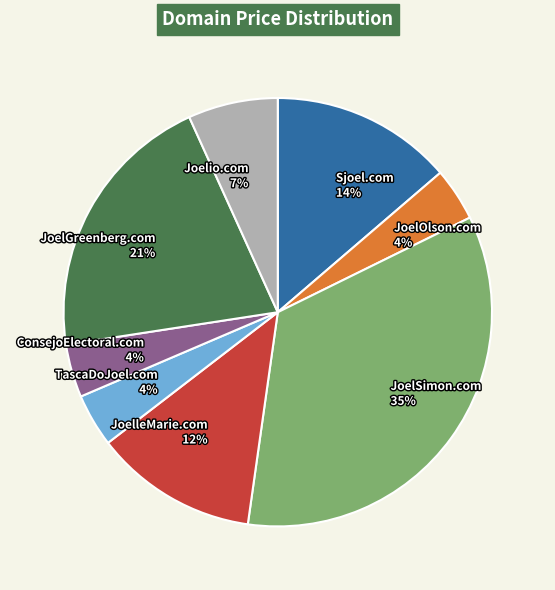

Does JoelSimon.com represent more than half of the total?

No